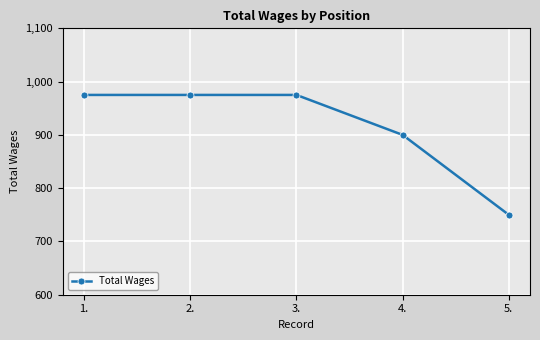

Is it true that the value at 1. is 390?

False